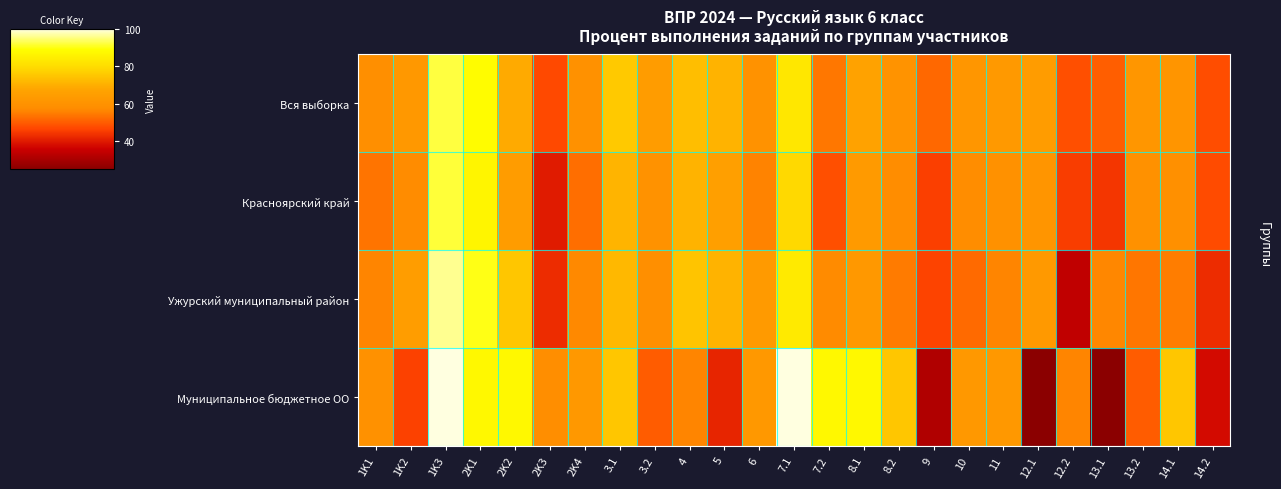

At which category is the sum across all series the highest?

1K3